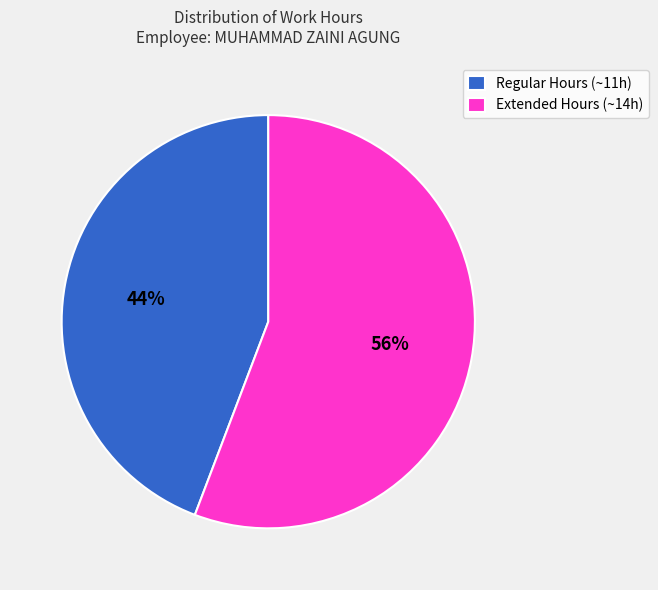

Count the number of slices in the pie.

2